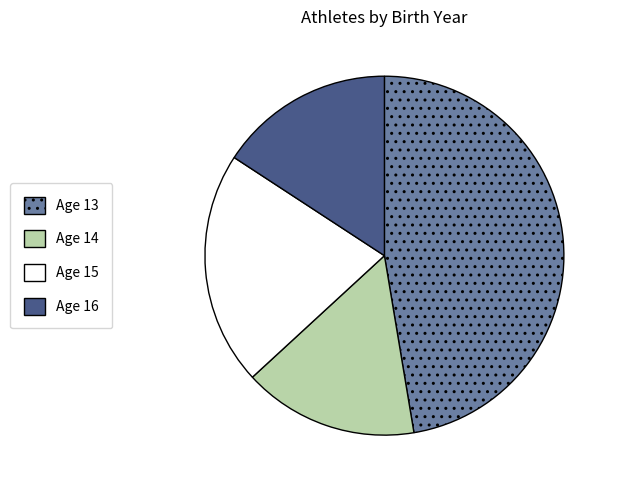

Do Age 16 and Age 13 together represent more than half of the pie?

Yes